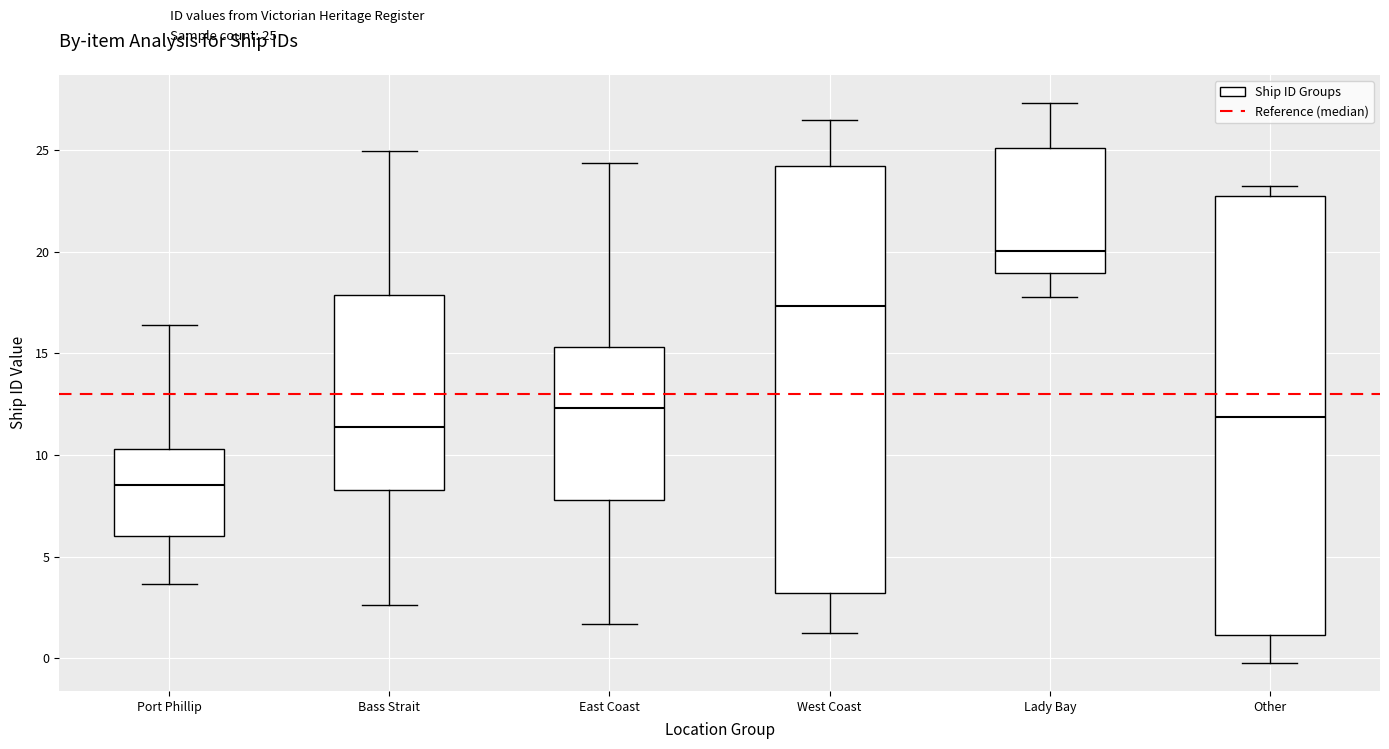

Which box's median line is the lowest?

Port Phillip